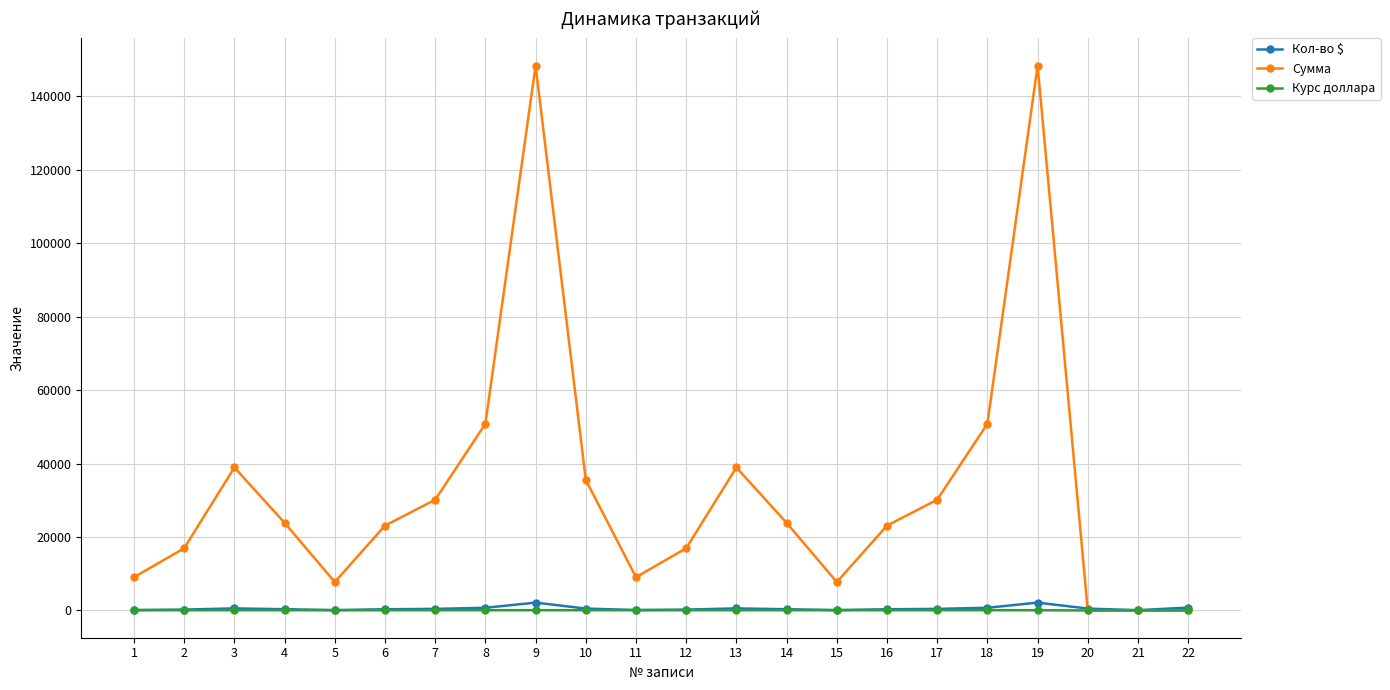

Between which two adjacent categories do Кол-во $ and Сумма first intersect?

19 and 20